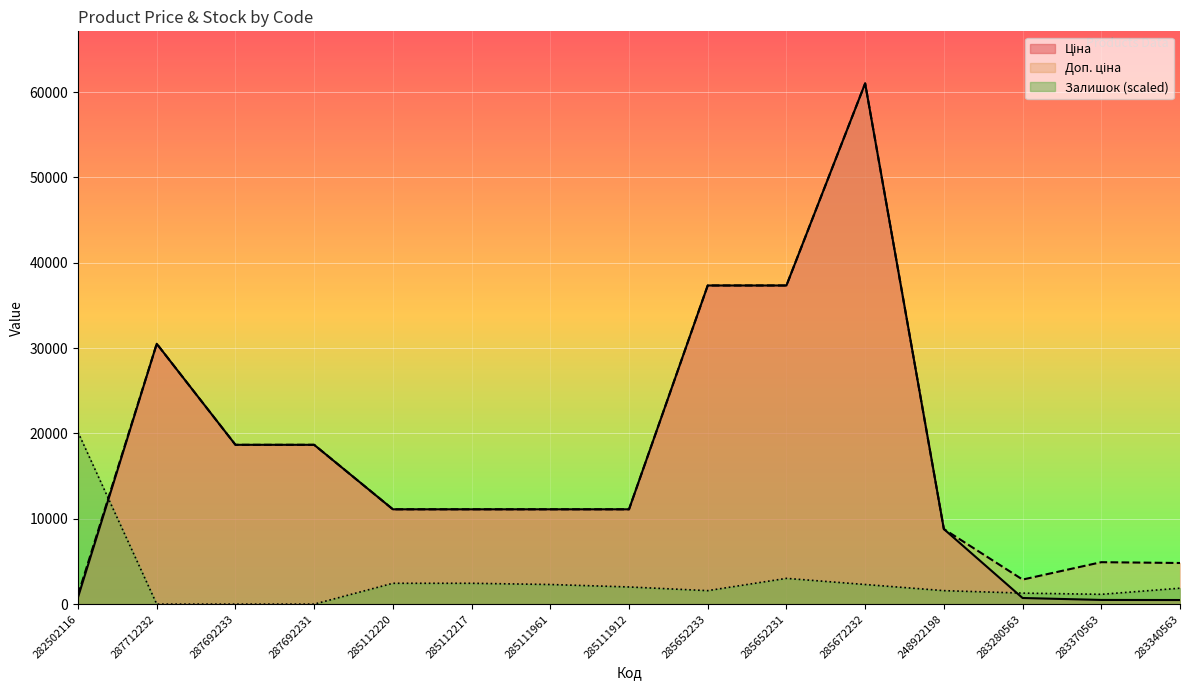

True or false: Доп. ціна and Залишок intersect in this chart.

True